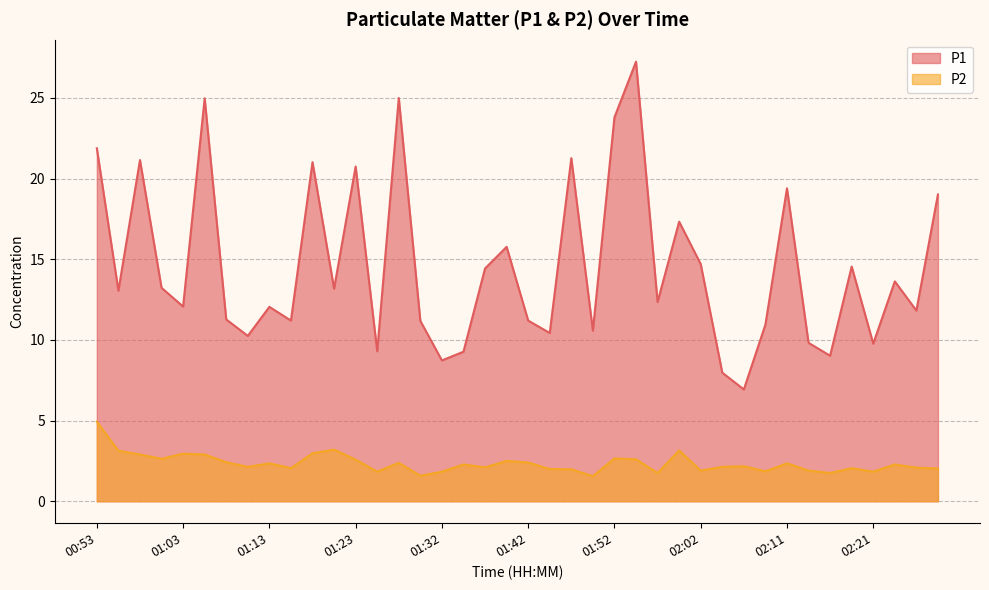

What is the value of the P2 point at the 34th from the left?

1.9